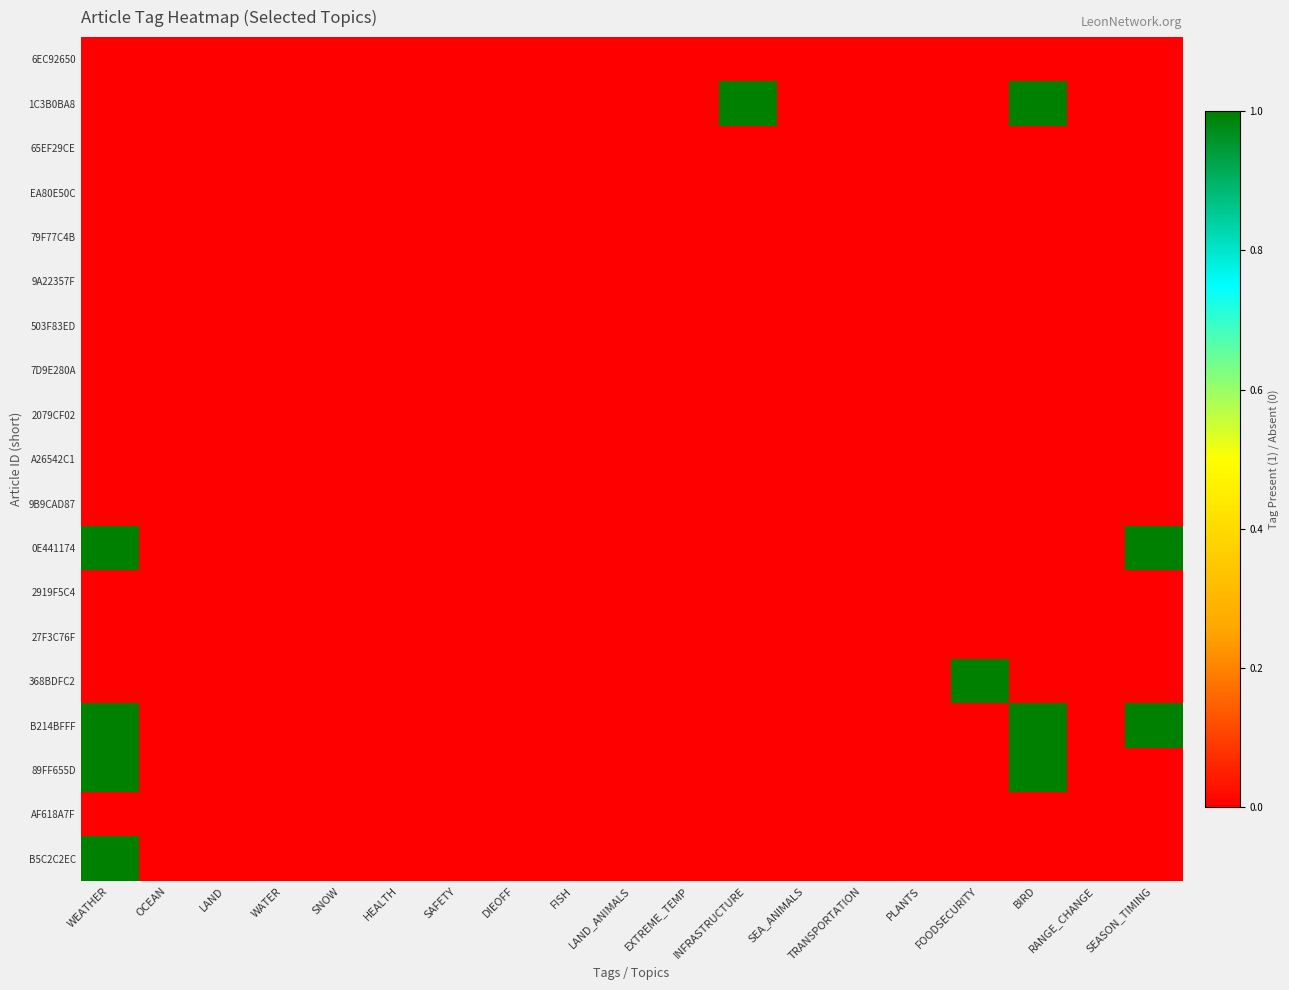

How many categories are shown in the chart?

19